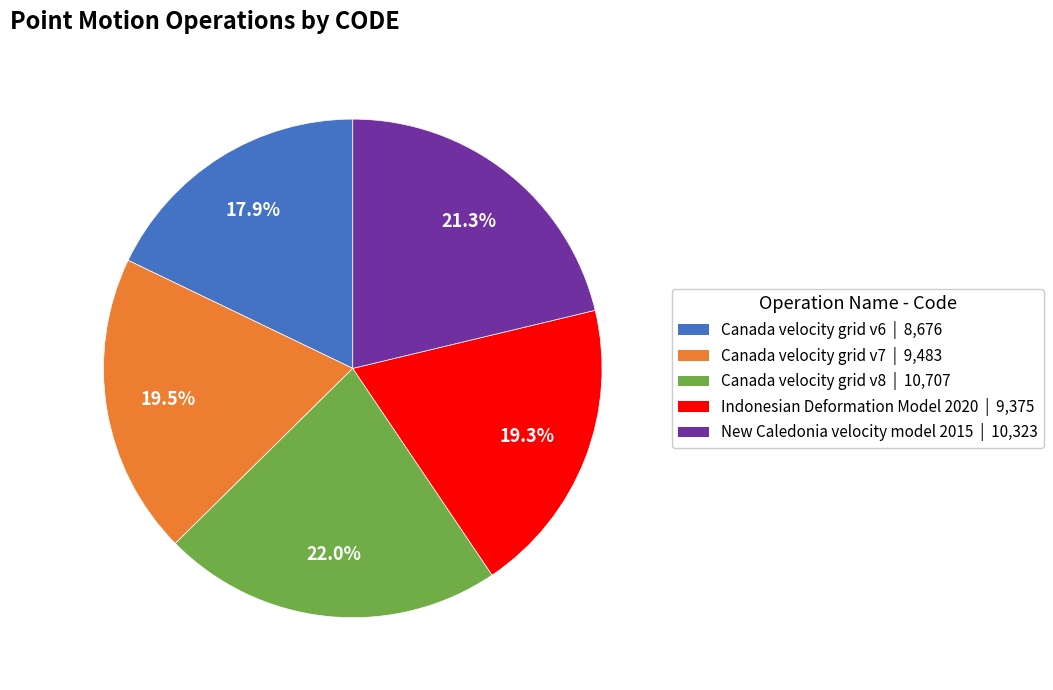

What is the largest slice in the pie chart?

Canada velocity grid v8